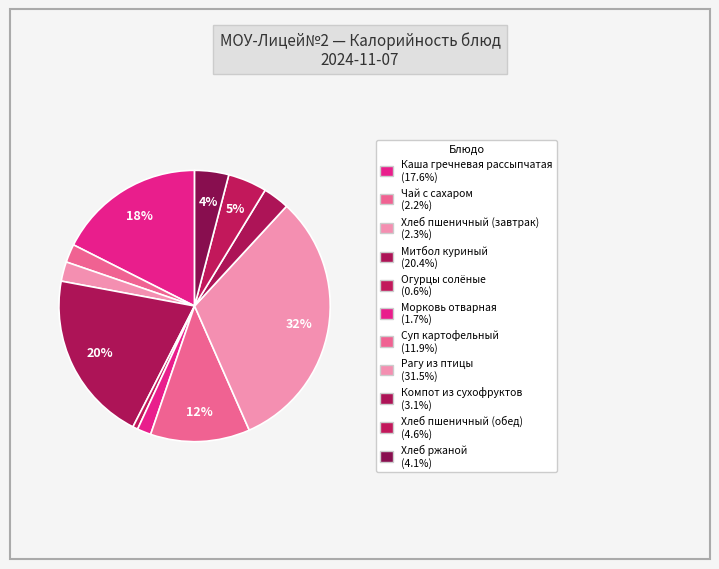

Do Хлеб ржаной and Митбол куриный together represent more than half of the pie?

No